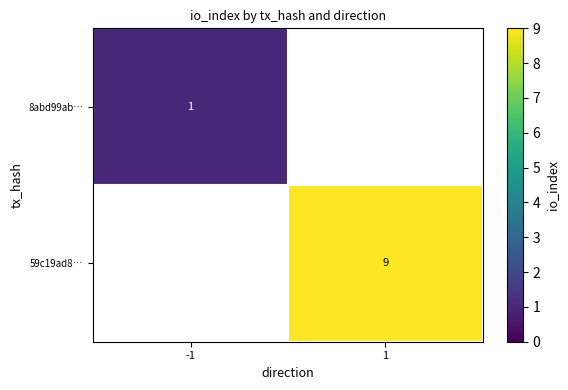

At which category does the chart reach its peak across all series?

1